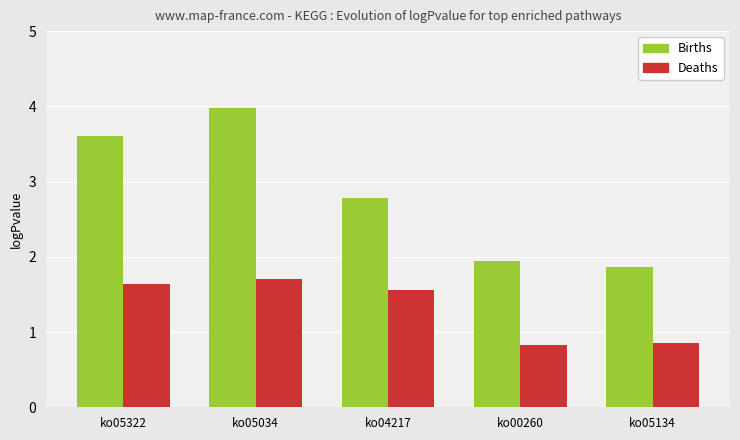

What is the minimum value shown in the chart?

0.8